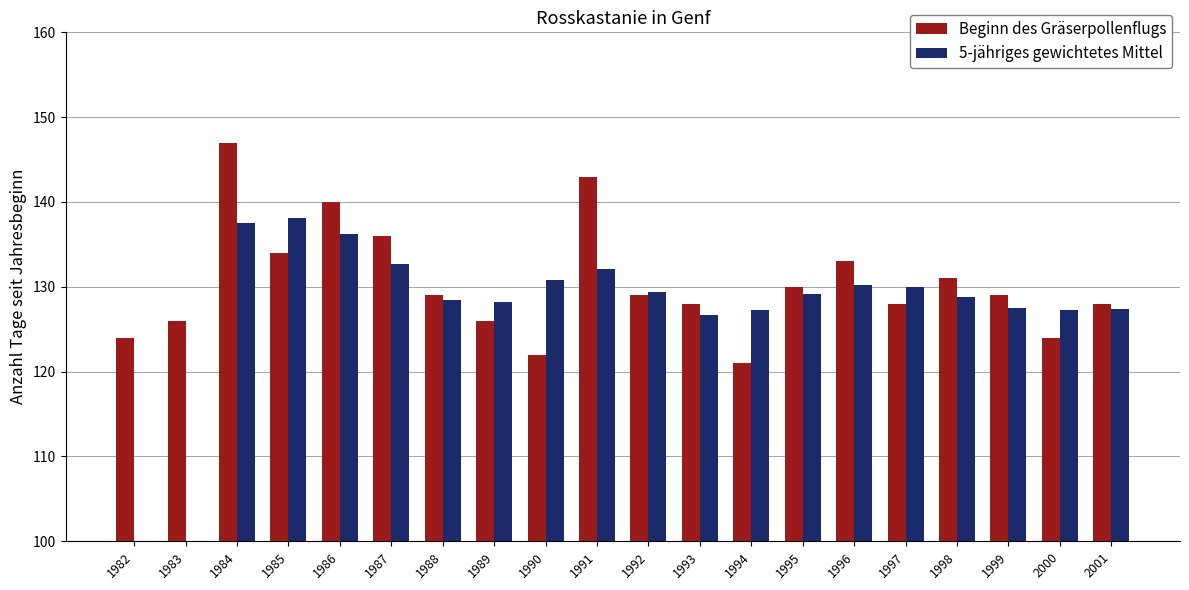

How many values in the Beginn des Gräserpollenflugs series exceed 129?

8